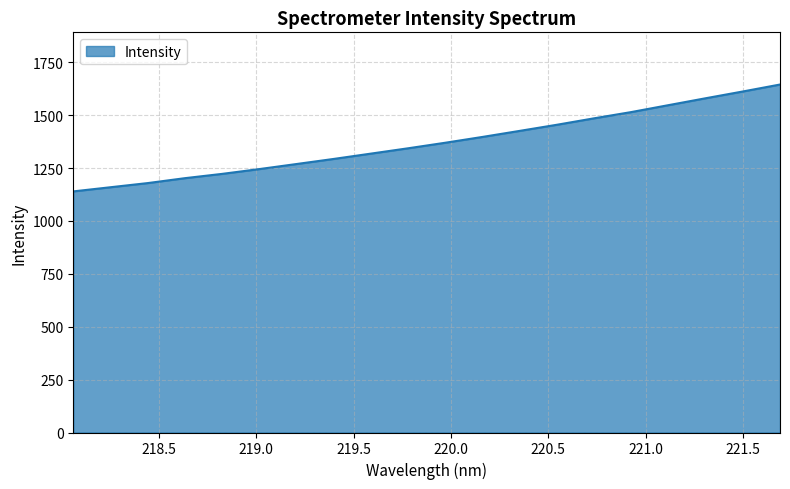

How many lines are shown in the chart?

1